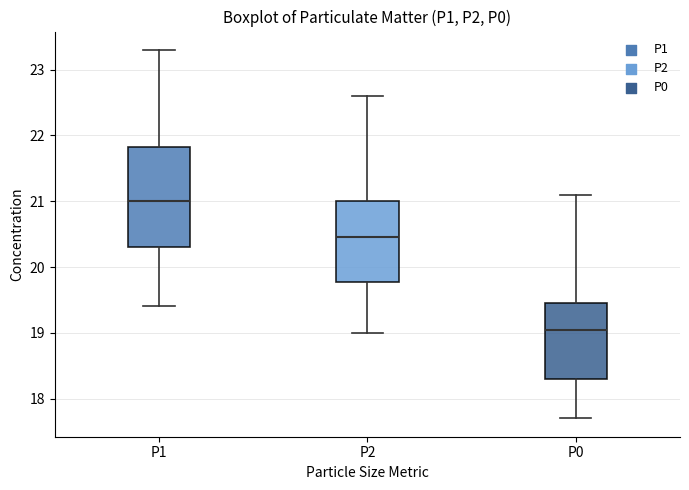

Where does the median line of the box for P1 sit on the y-axis? The values are not printed on the chart, so give them approximately, as read against the axis.

21.0